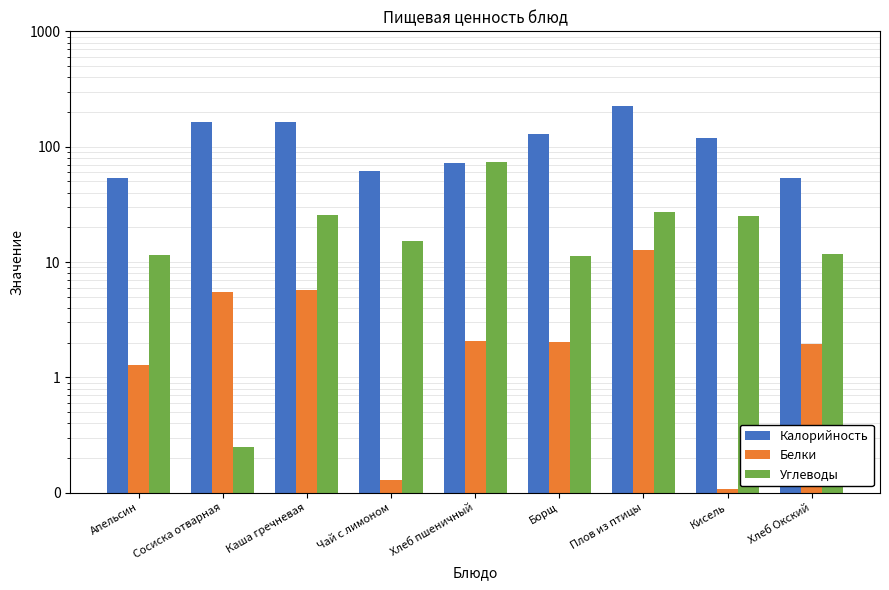

What position from the left is Апельсин?

1